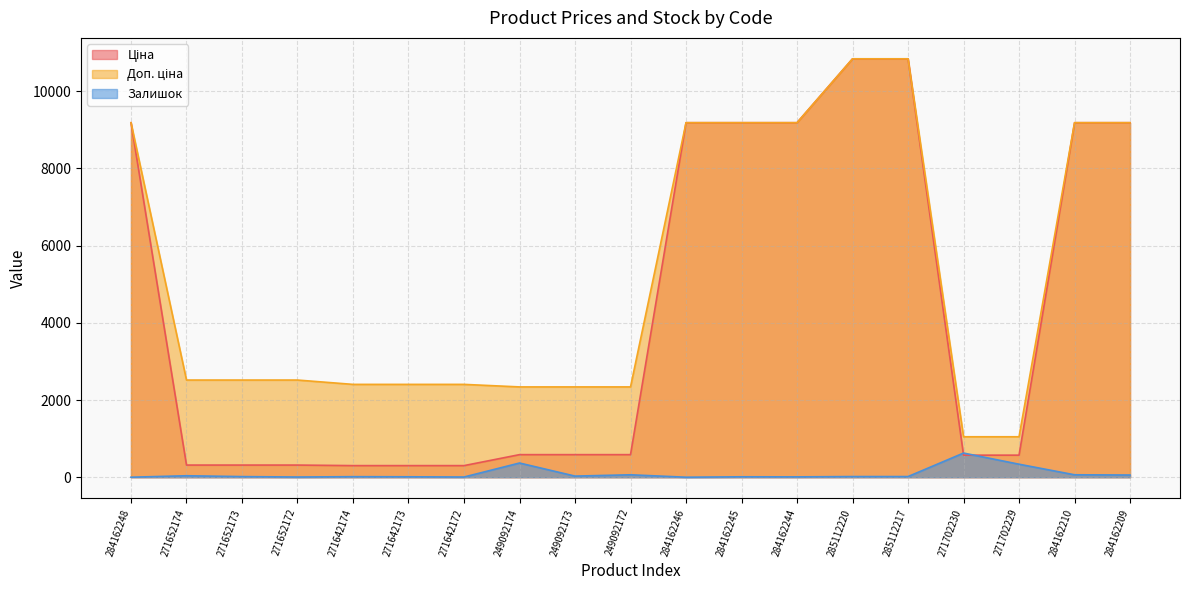

How many lines are shown in the chart?

3